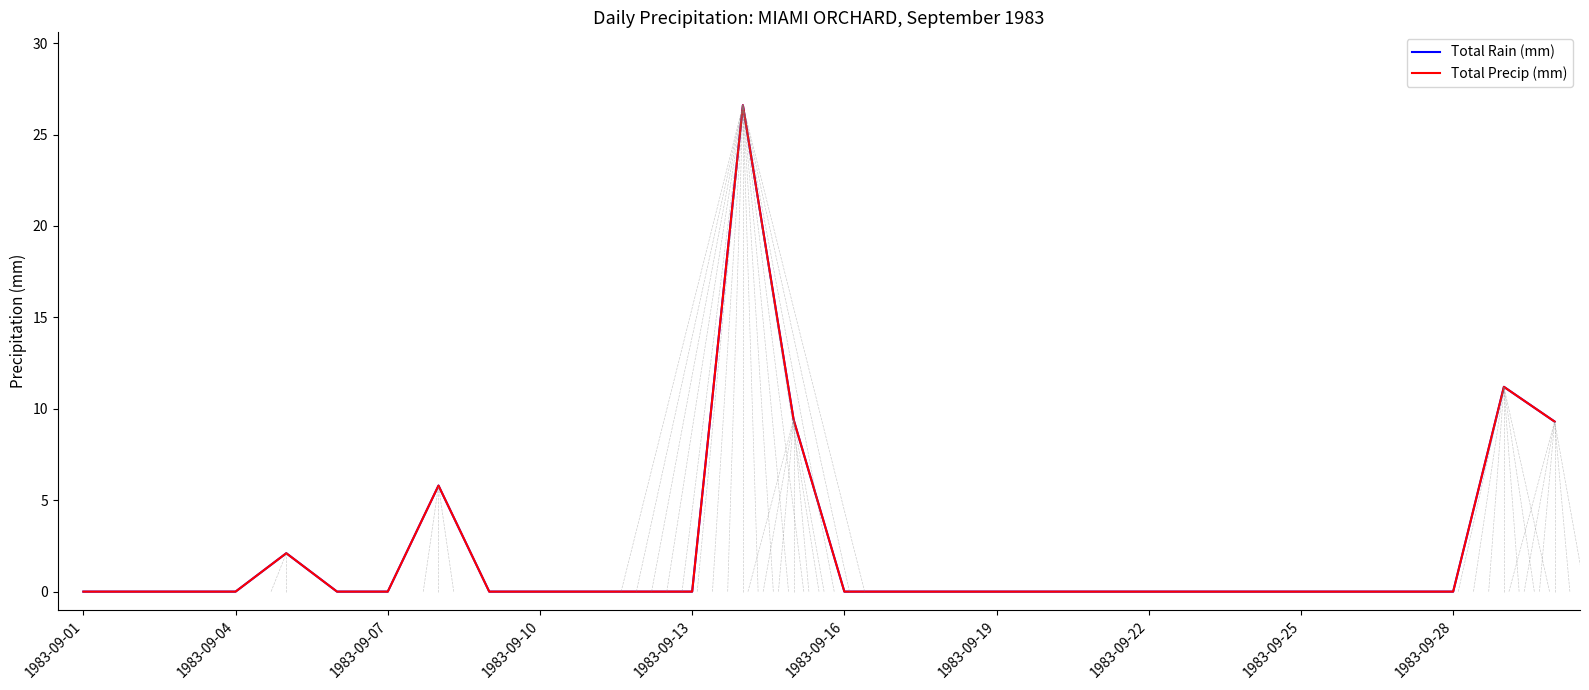

What is the average value of the Total Precip (mm) series?

2.1